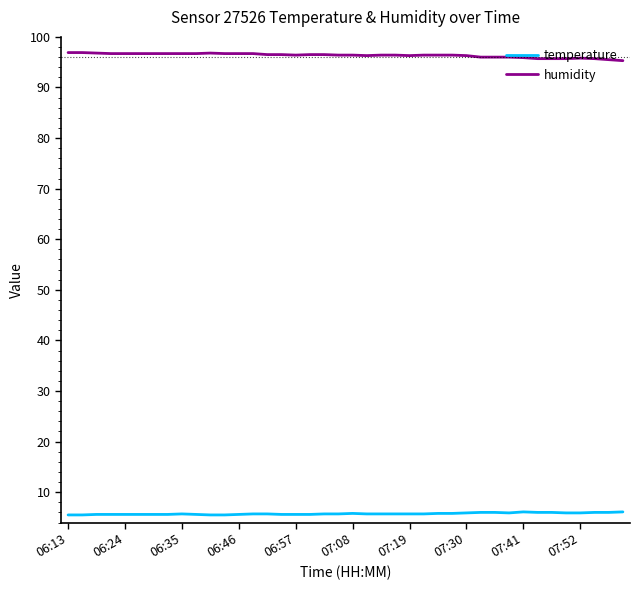

What is the minimum value shown in the chart?

5.5